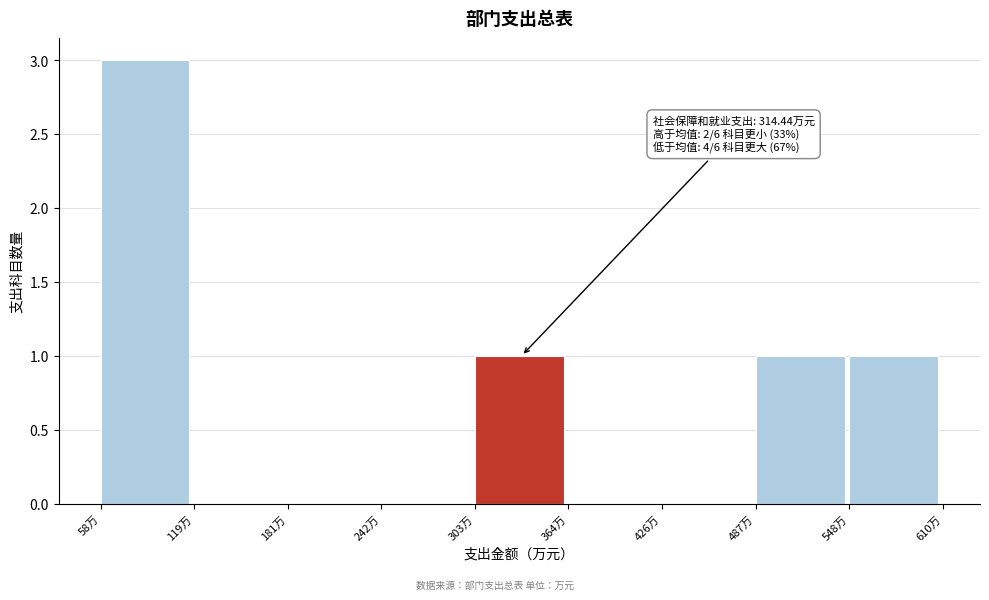

Which range on the x-axis has the tallest bar?

60 to 120